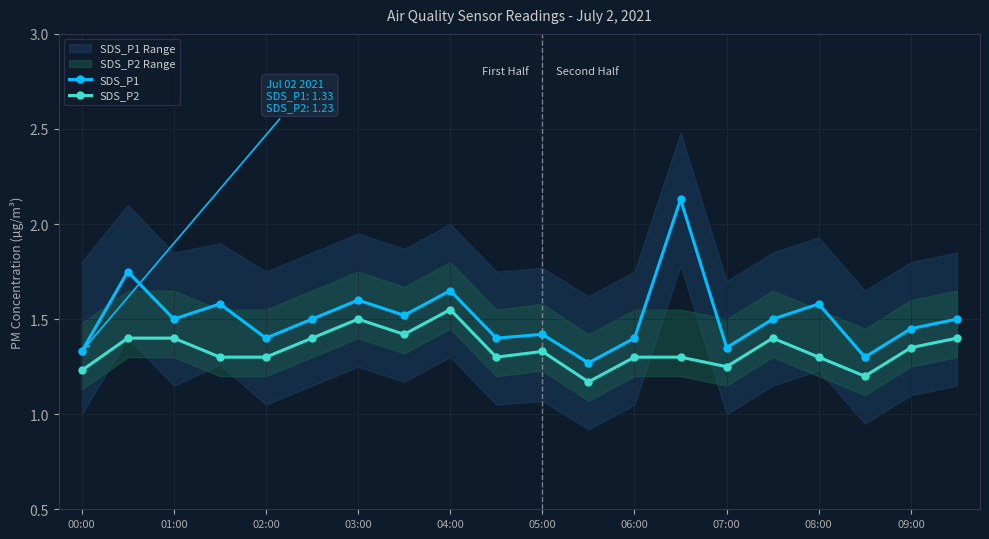

How many interior local valleys does the SDS_P2 series have?

5